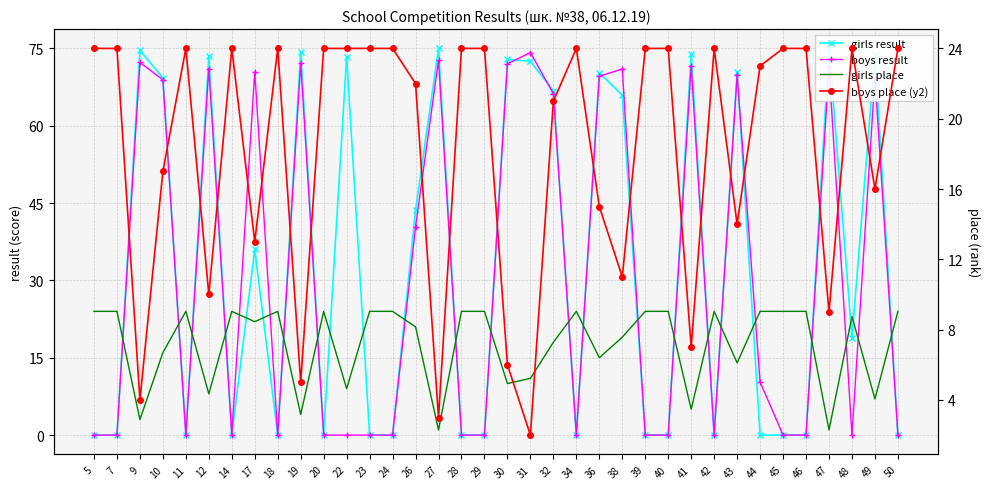

What are all the series names shown in the legend?

girls result, boys result, girls place, boys place (y2)